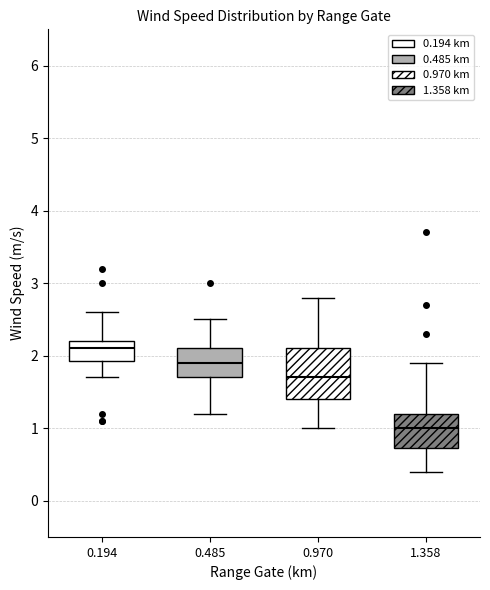

Reading left to right, read every box against the y-axis: the position of its median line, the range the box covers, and the ends of its whiskers. The values are not printed on the chart, so give them approximately, as read against the axis.

0.194: median 2.1, box 1.9 to 2.2, whiskers 1.7 to 2.6
0.485: median 1.9, box 1.7 to 2.1, whiskers 1.2 to 2.5
0.970: median 1.7, box 1.4 to 2.1, whiskers 1.0 to 2.8
1.358: median 1.0, box 0.7 to 1.2, whiskers 0.4 to 1.9